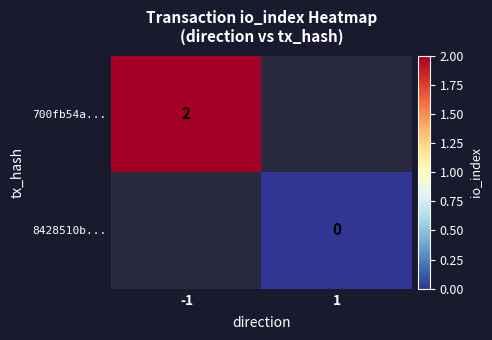

Is it true that 700fb54a... equals 2 at -1?

True